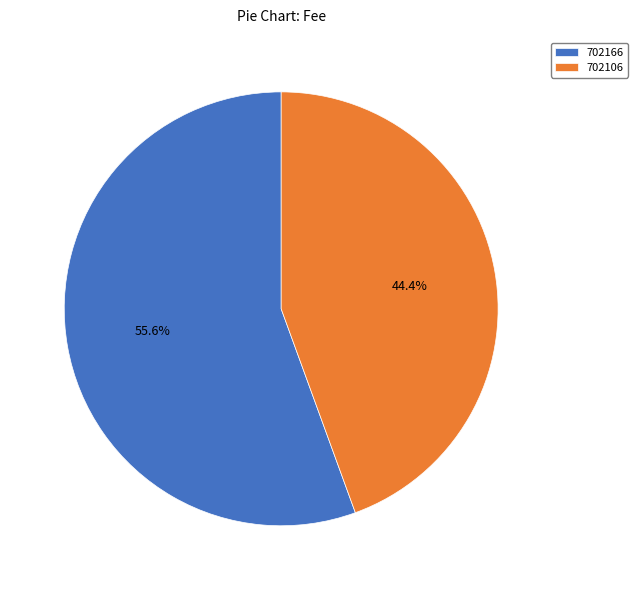

Rank the categories by value from lowest to highest.

702106, 702166